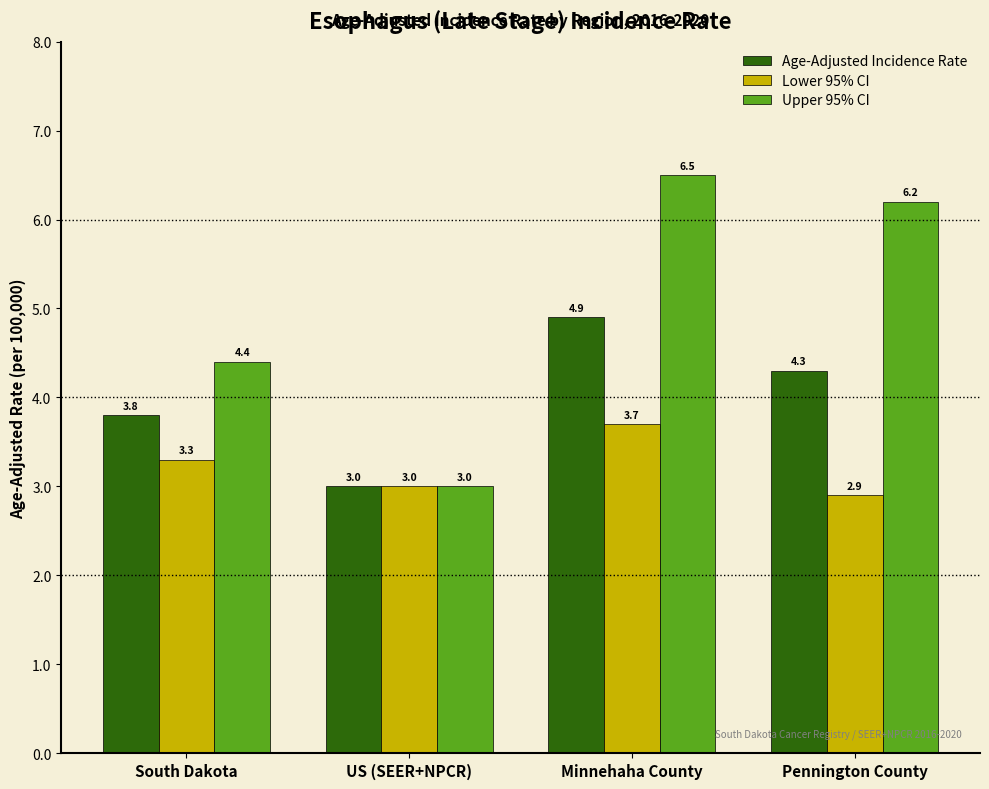

Count the Lower 95% CI values in the range 3 to 4.

3